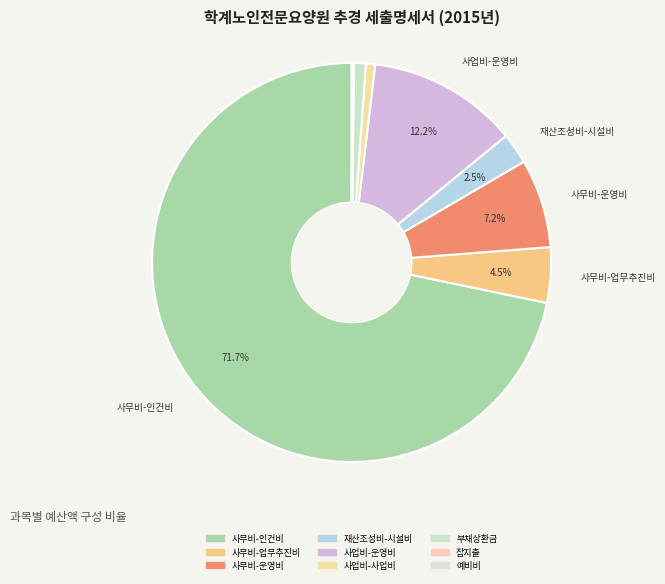

Which slice is the largest?

사무비-인건비